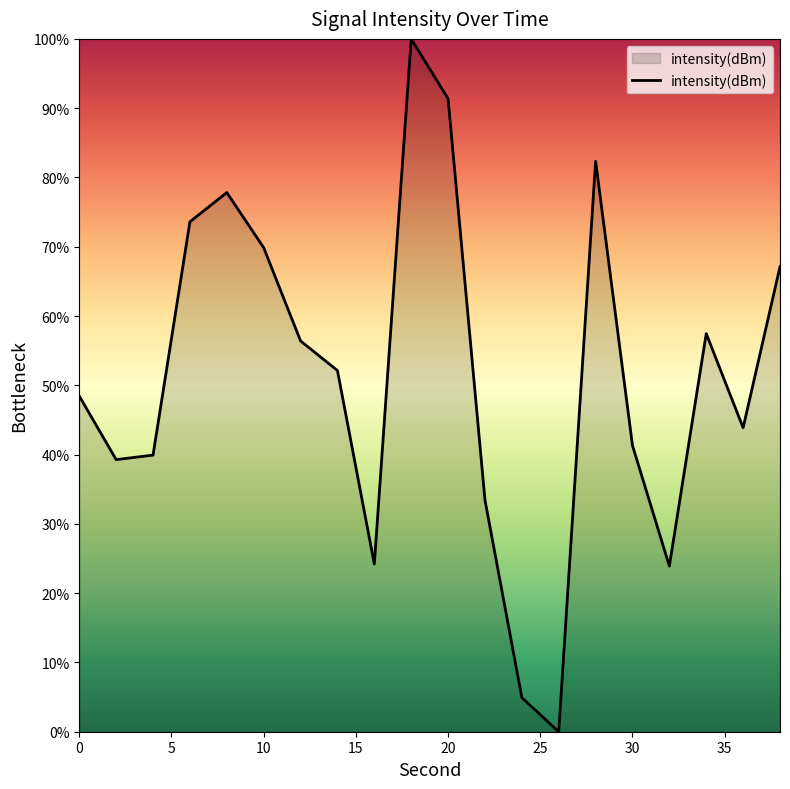

What is the greatest value displayed?

100.0